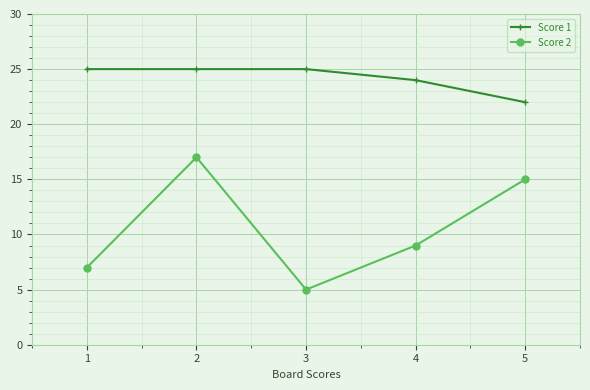

True or false: Score 1 and Score 2 intersect in this chart.

False